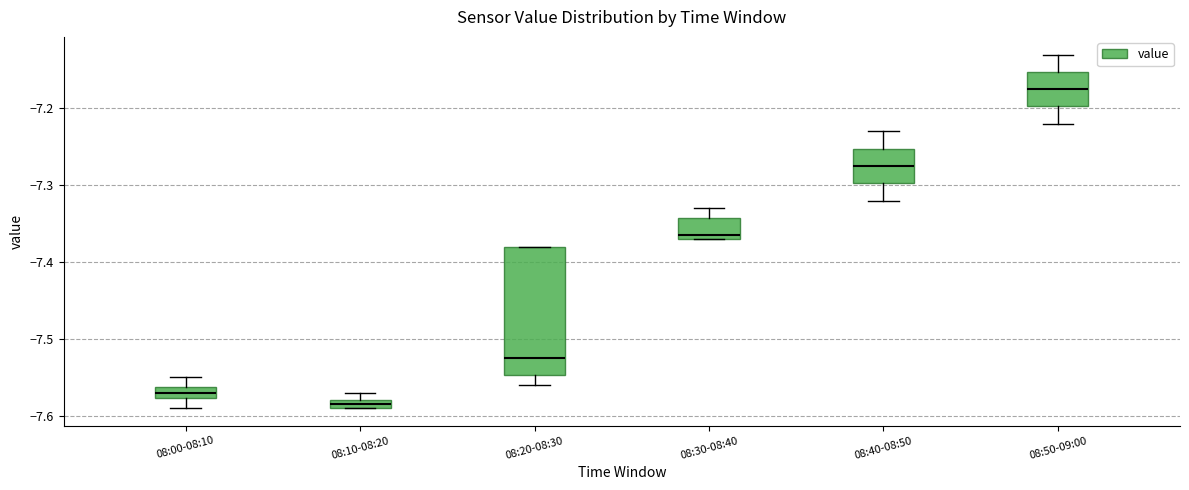

Which box has the highest median line?

08:50-09:00